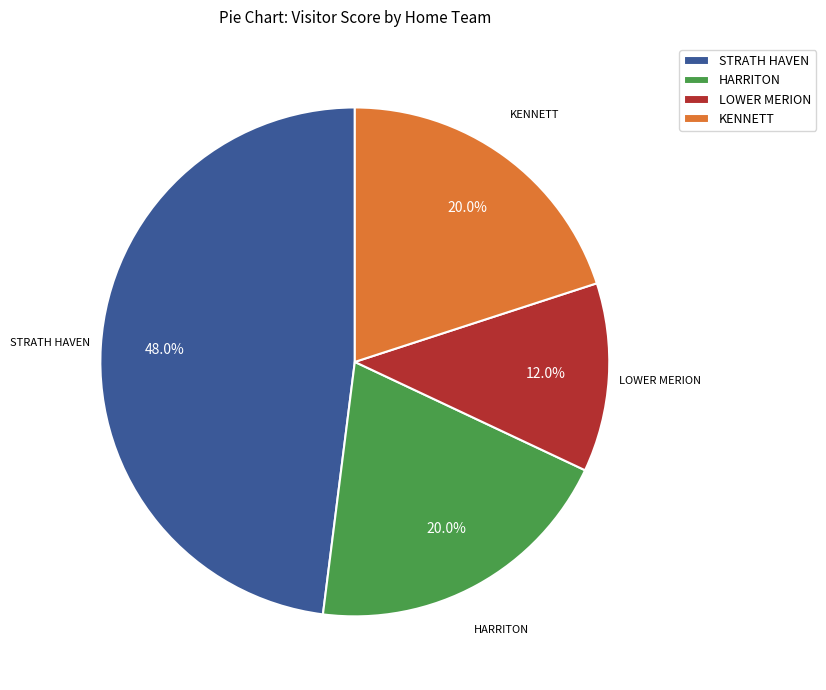

Is there any slice that represents more than half of the pie?

No